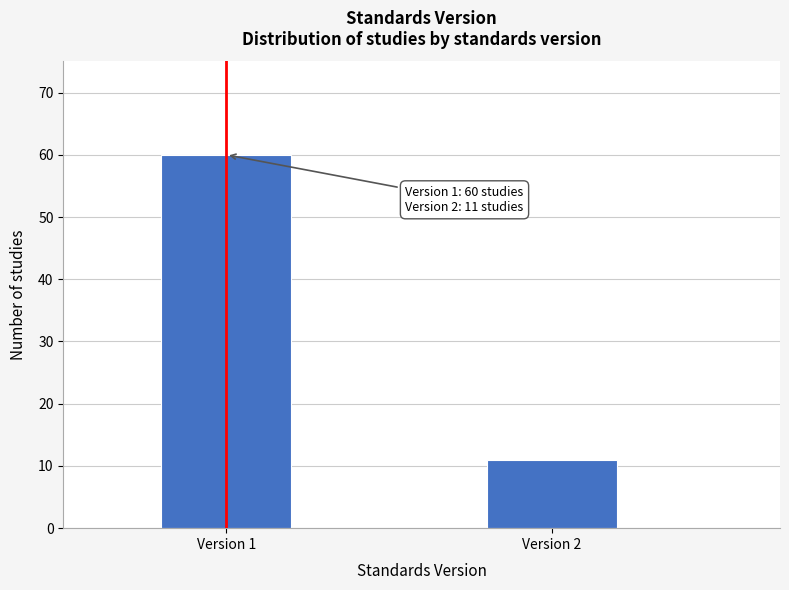

Reading left to right, list all the values displayed in this chart.

Version 1=60	Version 2=11